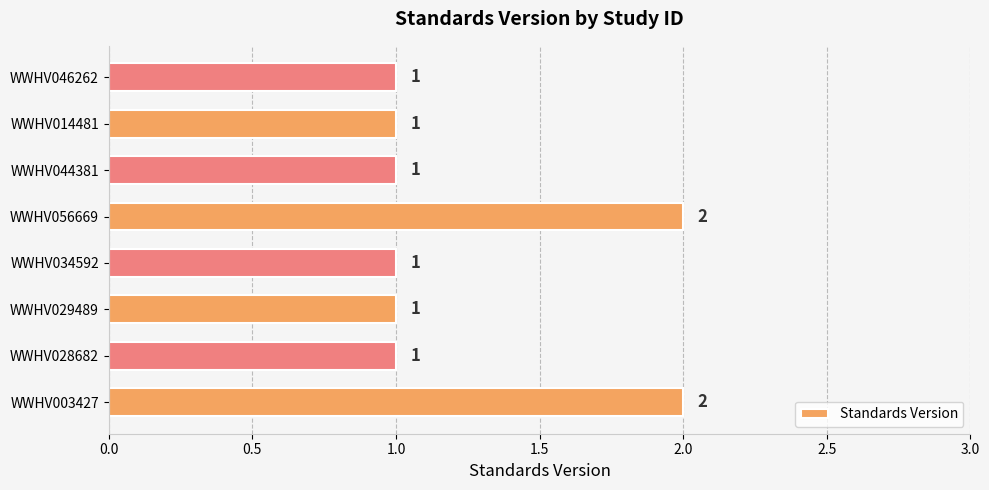

How many data points are above 1?

2